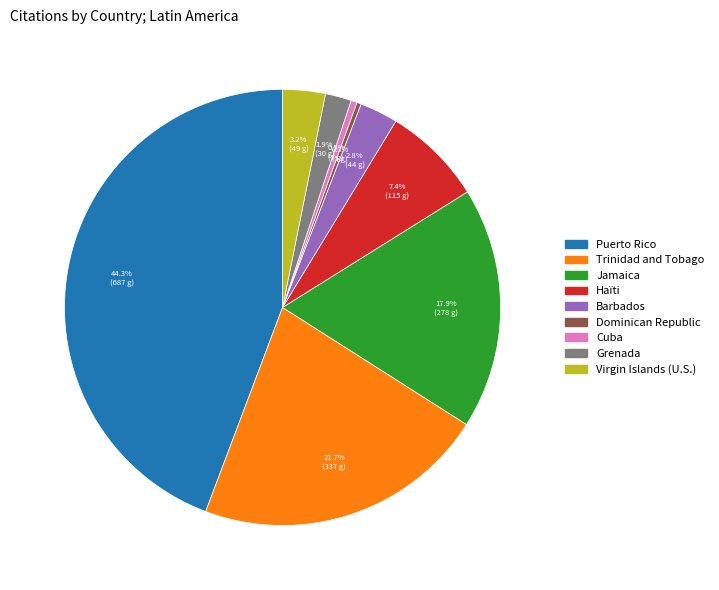

Is there any slice that represents more than half of the pie?

No